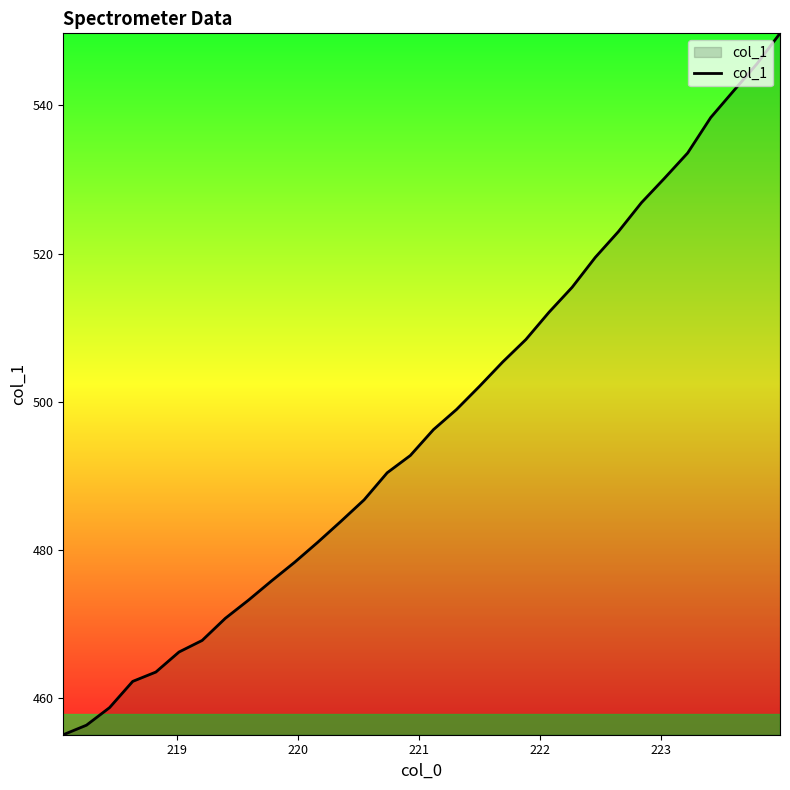

How many lines are shown in the chart?

1